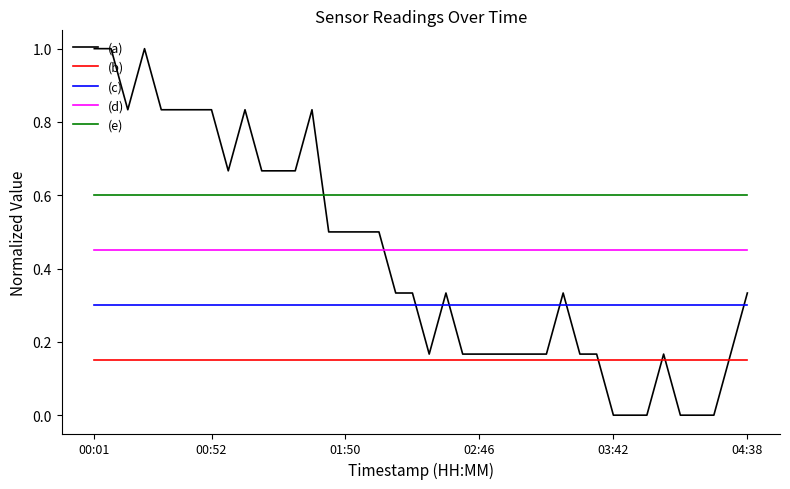

True or false: (d) and (b) intersect in this chart.

False